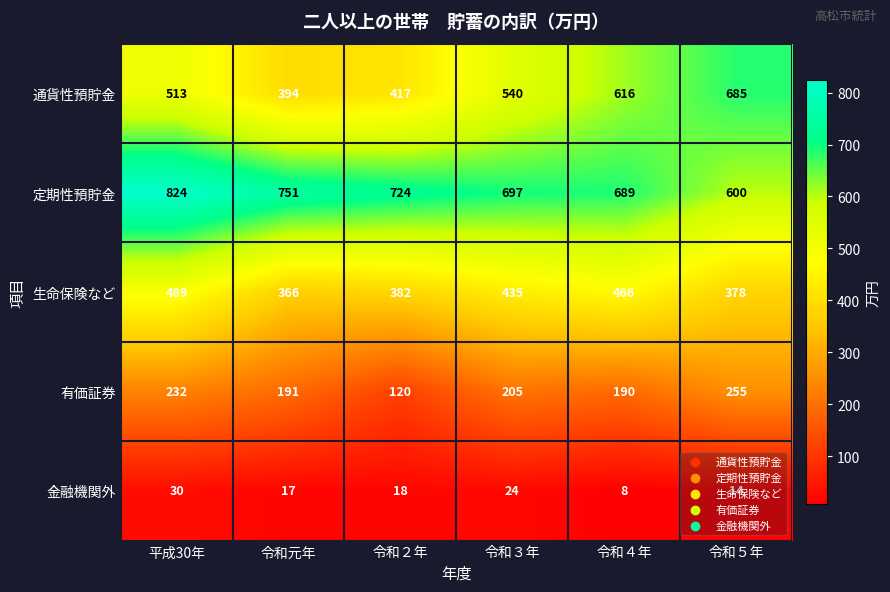

What is the difference between the maximum and minimum values in the 通貨性預貯金 series?

291